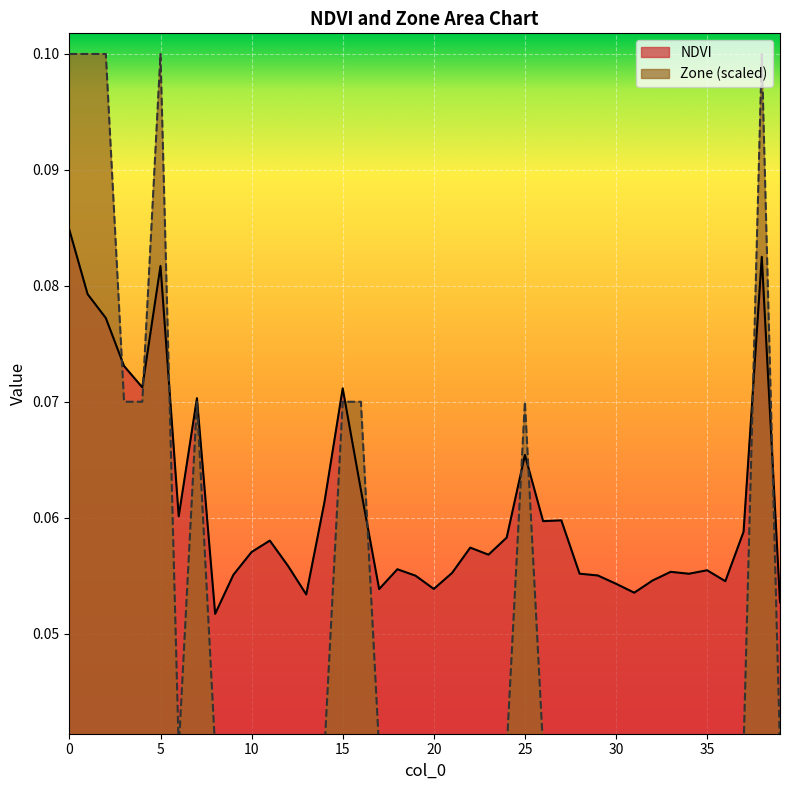

True or false: NDVI and Zone cross at least once.

True